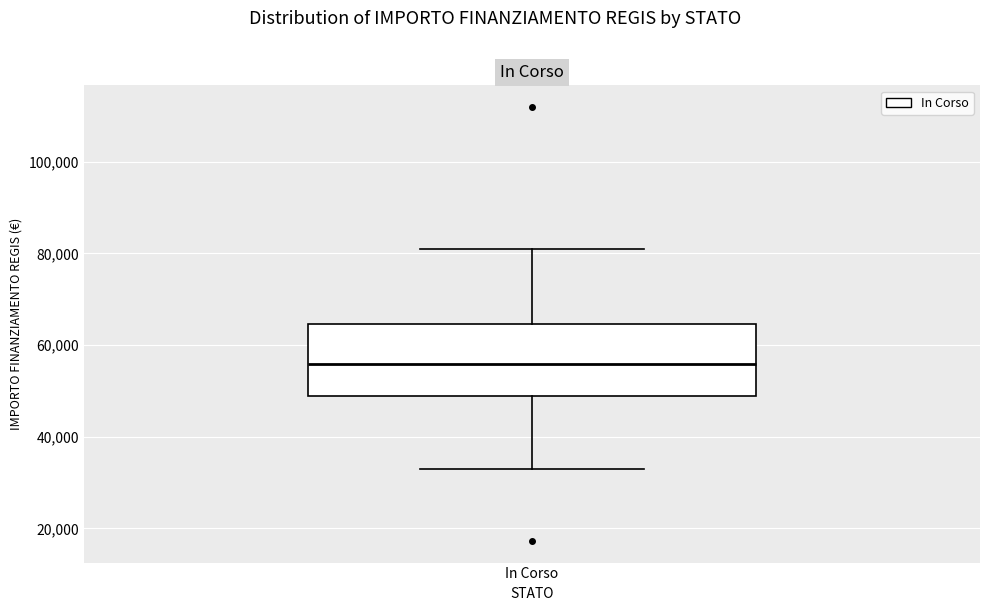

Transcribe this box plot: give where the median line is, the range the box spans, and where the two whiskers end, as read against the y-axis. The values are not printed on the chart, so give them approximately, as read against the axis.

median 56000, box 50000 to 64000, whiskers 32000 to 80000